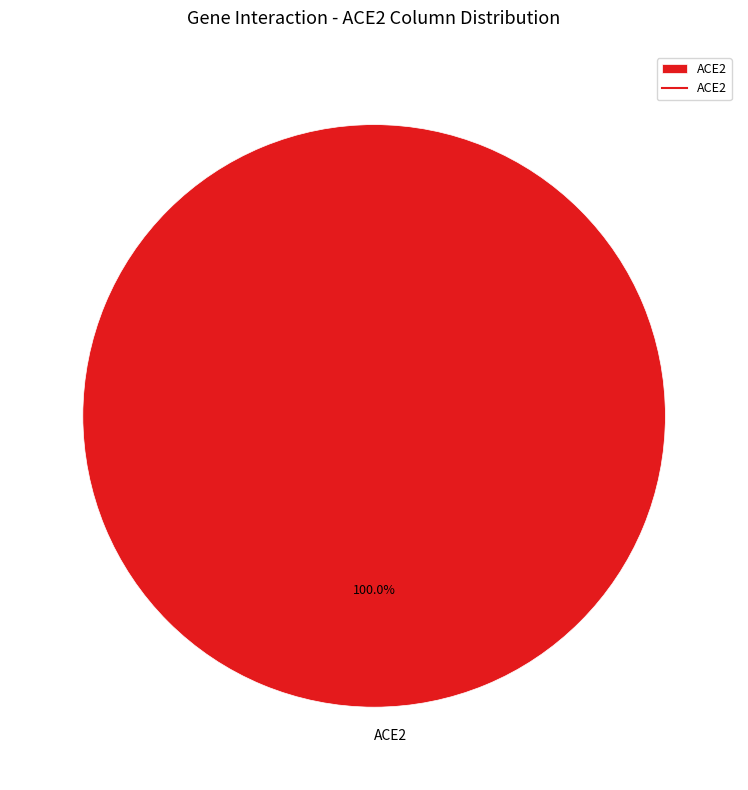

Is there any slice that represents more than half of the pie?

Yes